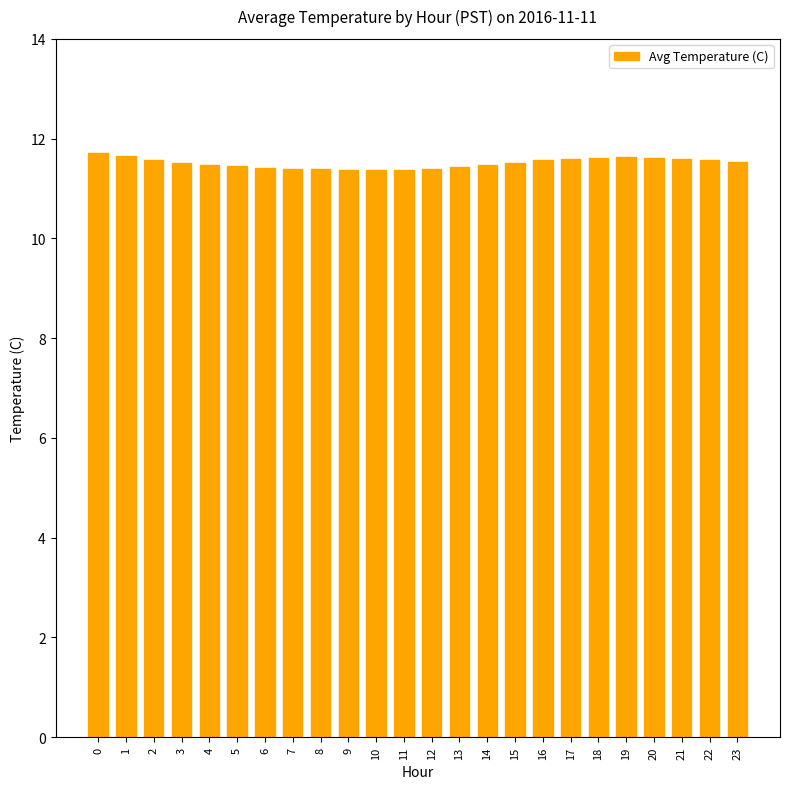

Are the bars horizontal?

No